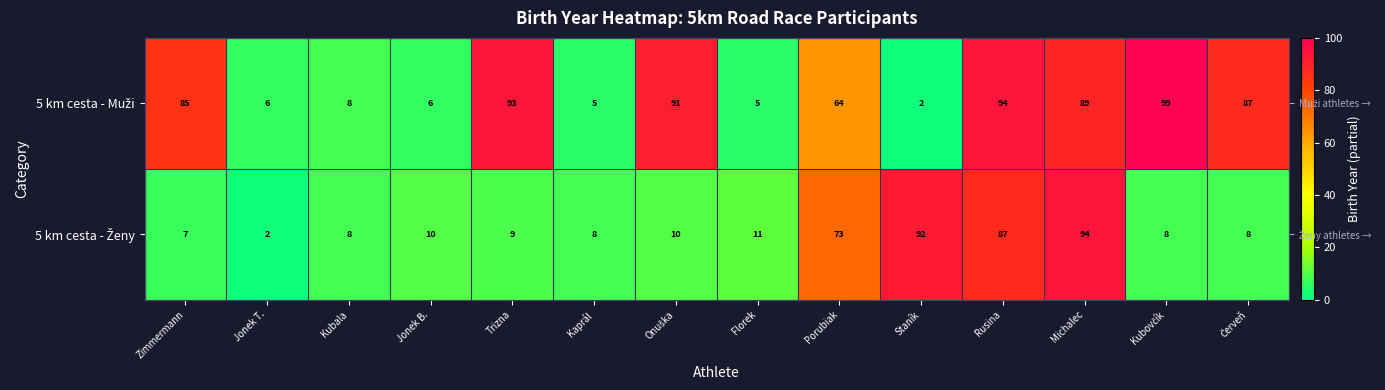

Rank the series by their average value, from highest to lowest.

5 km cesta - Muži, 5 km cesta - Ženy